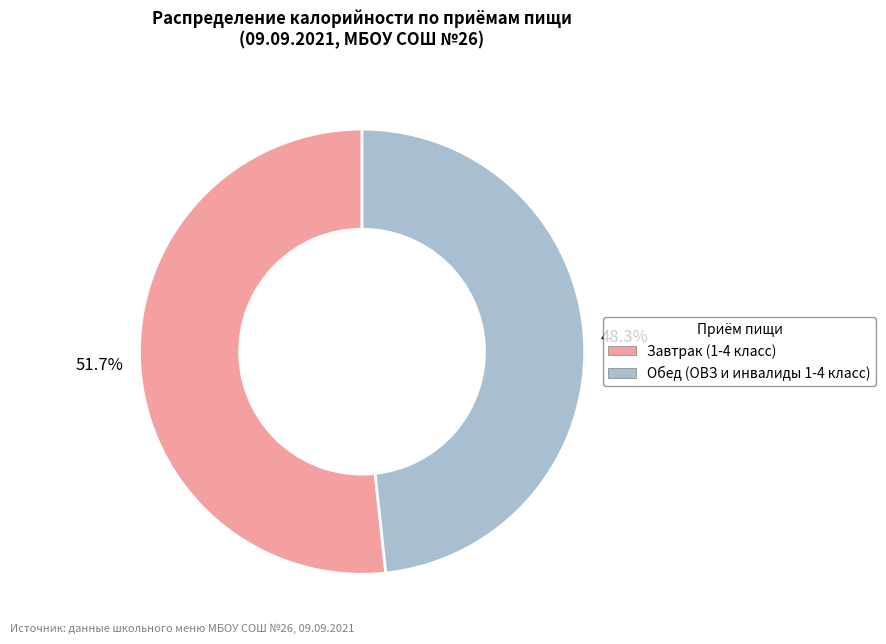

What is the ratio of the value at Обед (ОВЗ и инвалиды 1-4 класс) to the value at Завтрак (1-4 класс)?

0.9